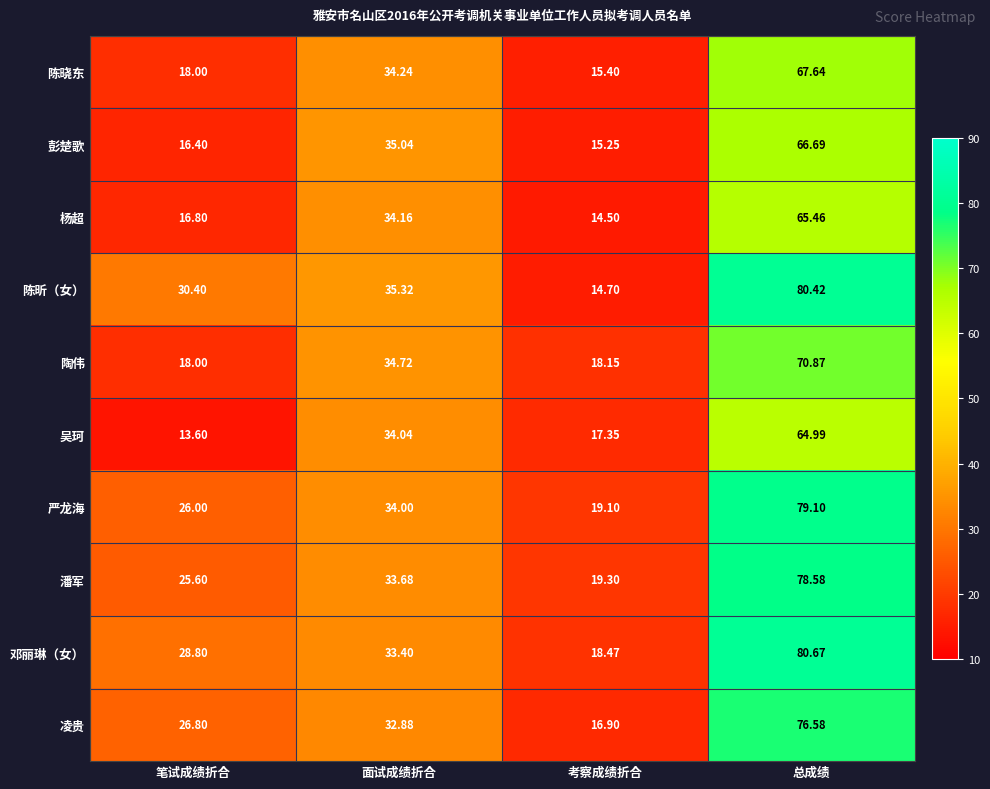

Between 面试成绩折合 and 总成绩, which series saw the biggest shift?

邓丽琳（女）